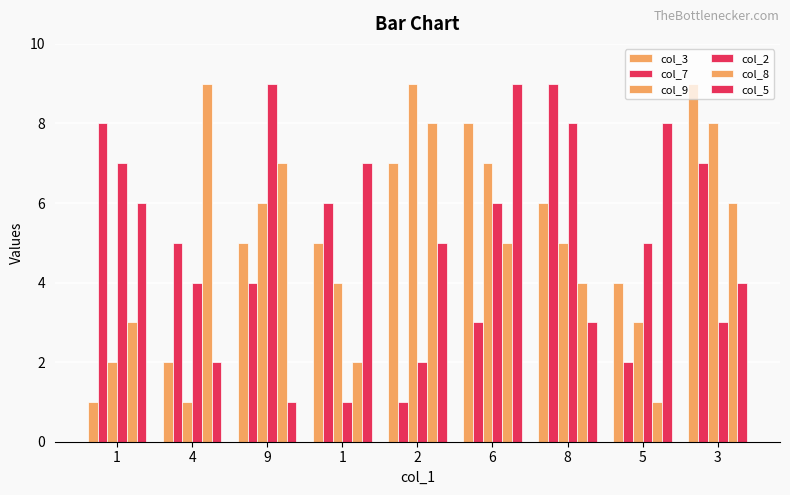

Is the value of col_7 at 2 greater than the value of col_8 at 9?

No